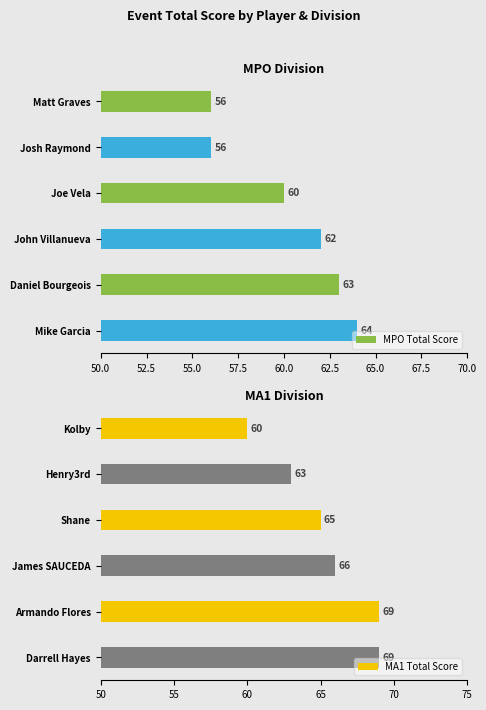

Reading left to right, what are all the values shown in this chart?

MPO: 56	56	60	62	63	64
MA1: 60	63	65	66	69	69